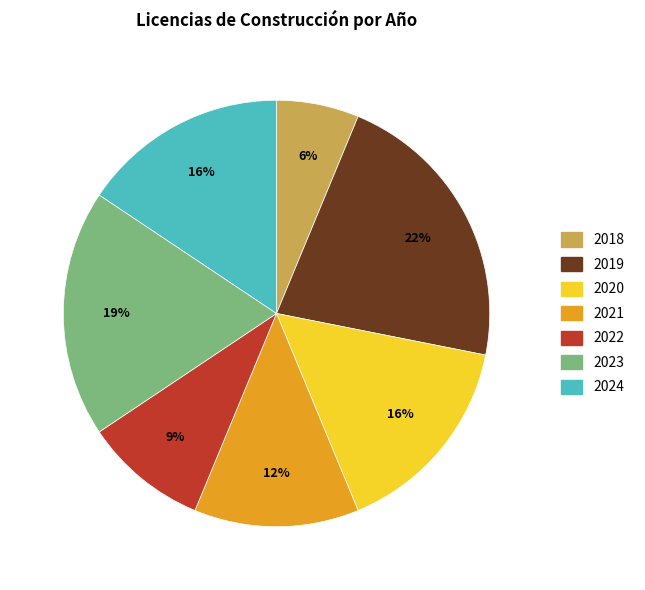

Combined, do 2020 and 2021 account for over 50%?

No